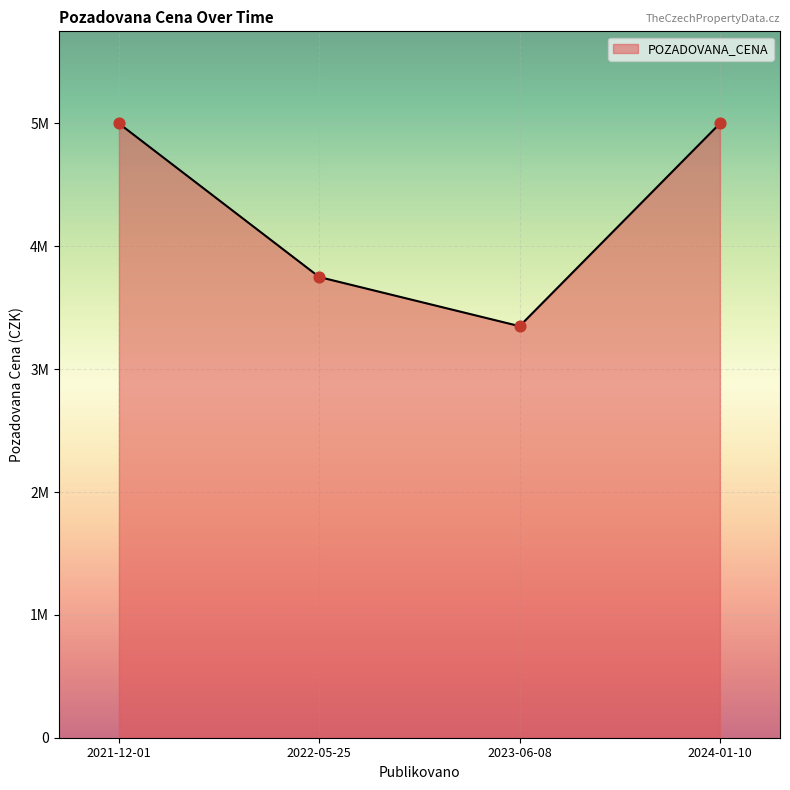

Between 2023-06-08 and 2024-01-10, which is larger?

2024-01-10